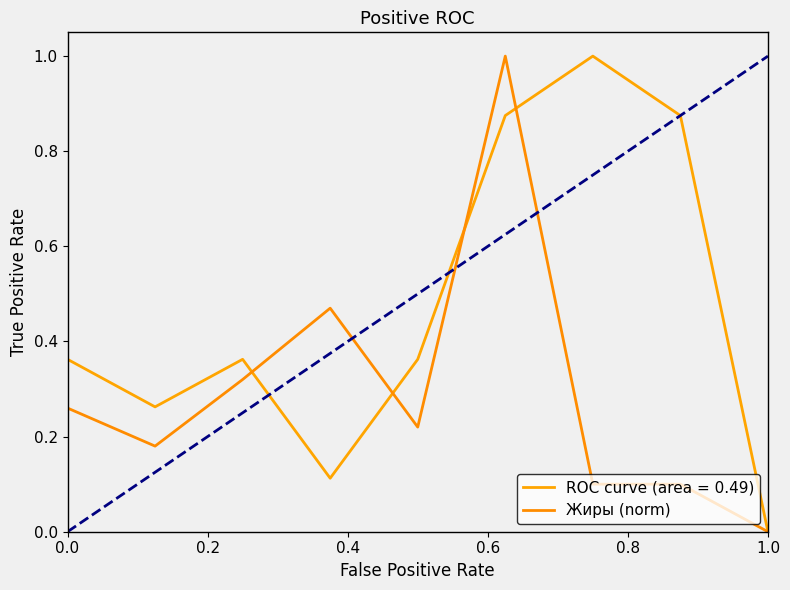

Does the chart display data point markers on the line(s)?

No